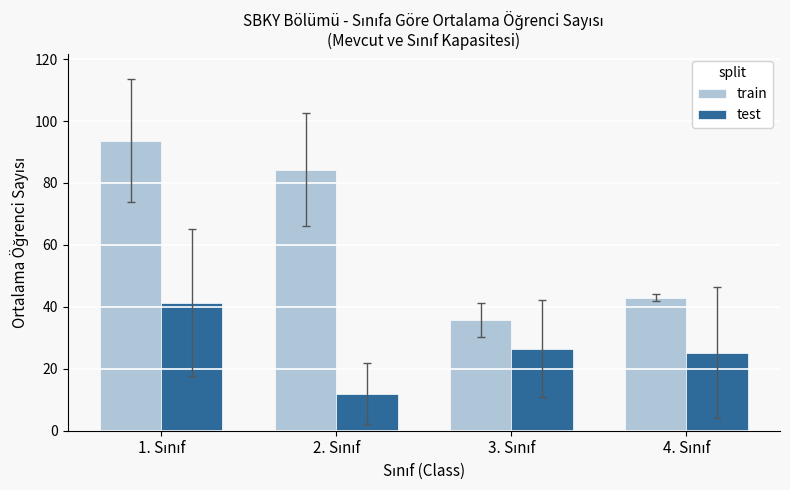

What is the maximum value shown in the chart?

93.6